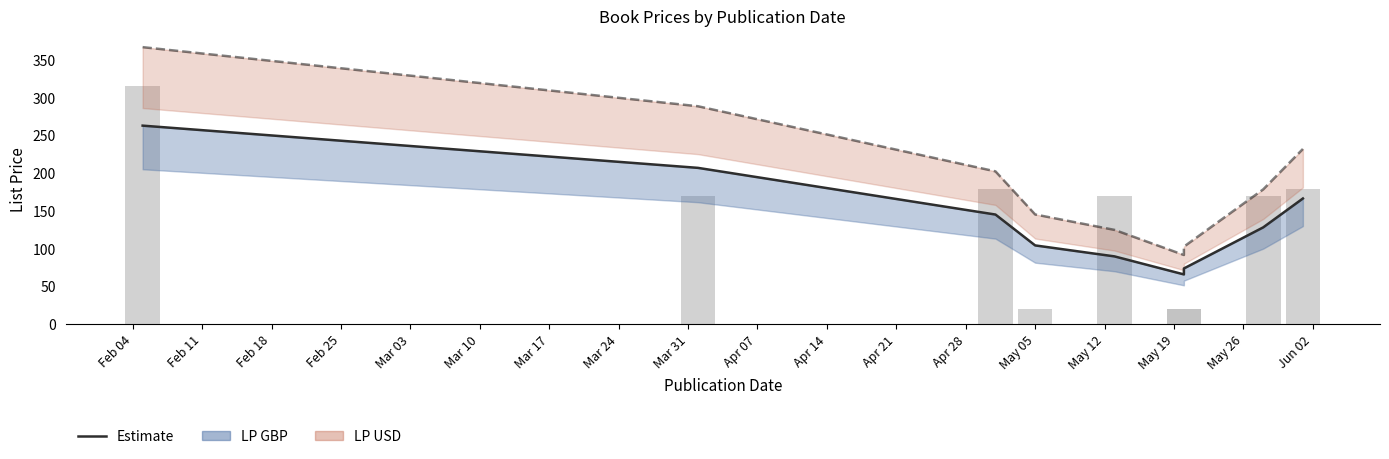

The chart shows a value of 5.8 at May 05. True or false?

False